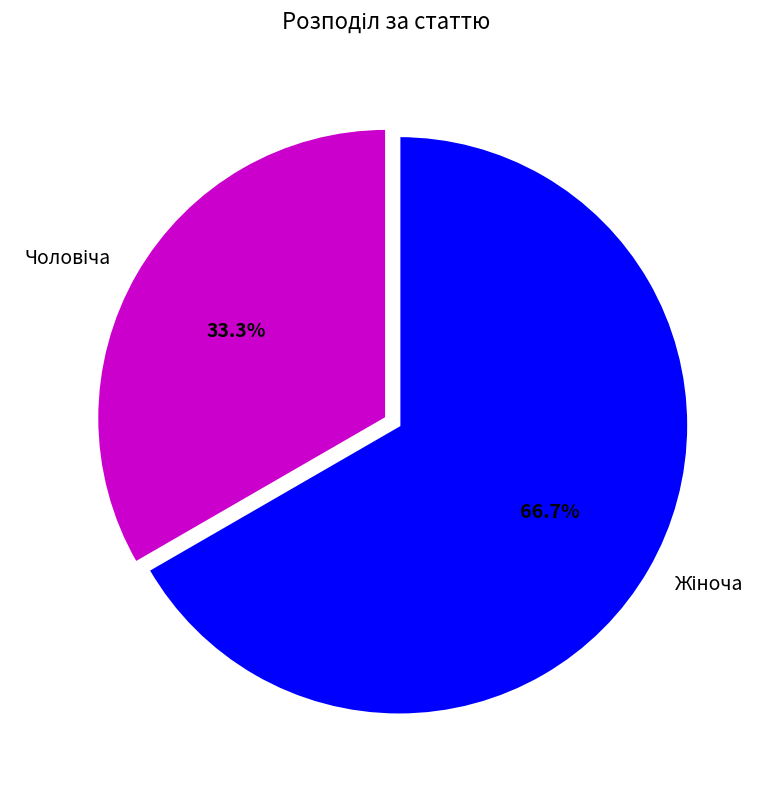

Does any single category account for the majority?

Yes